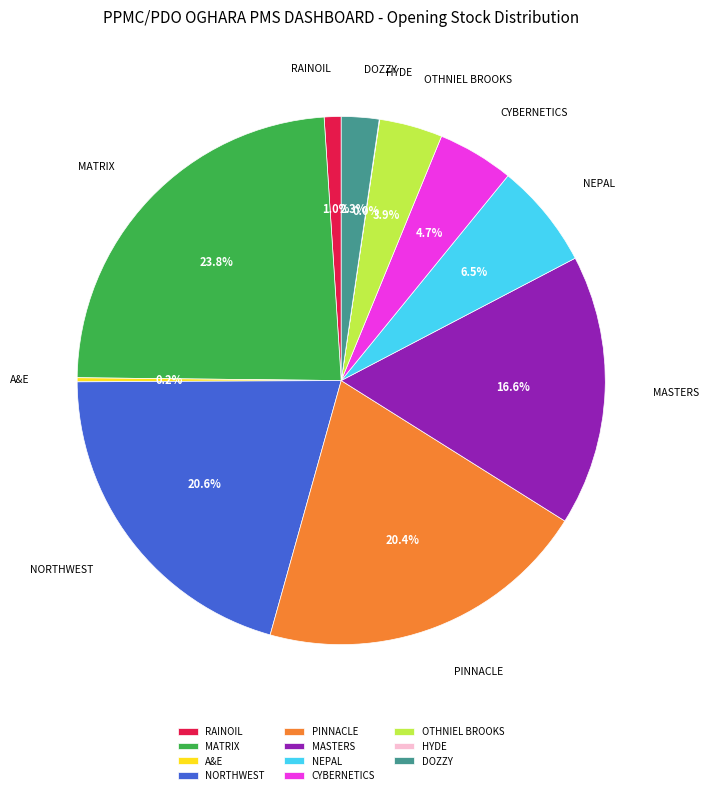

Which has a higher value, PINNACLE or OTHNIEL BROOKS?

PINNACLE